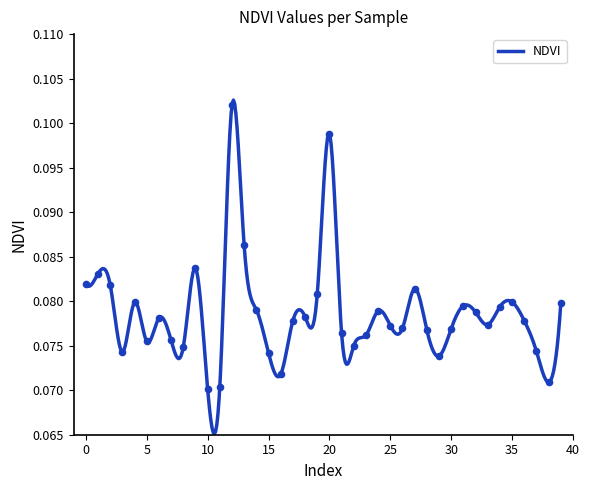

Between 2 and 18, which is larger?

2